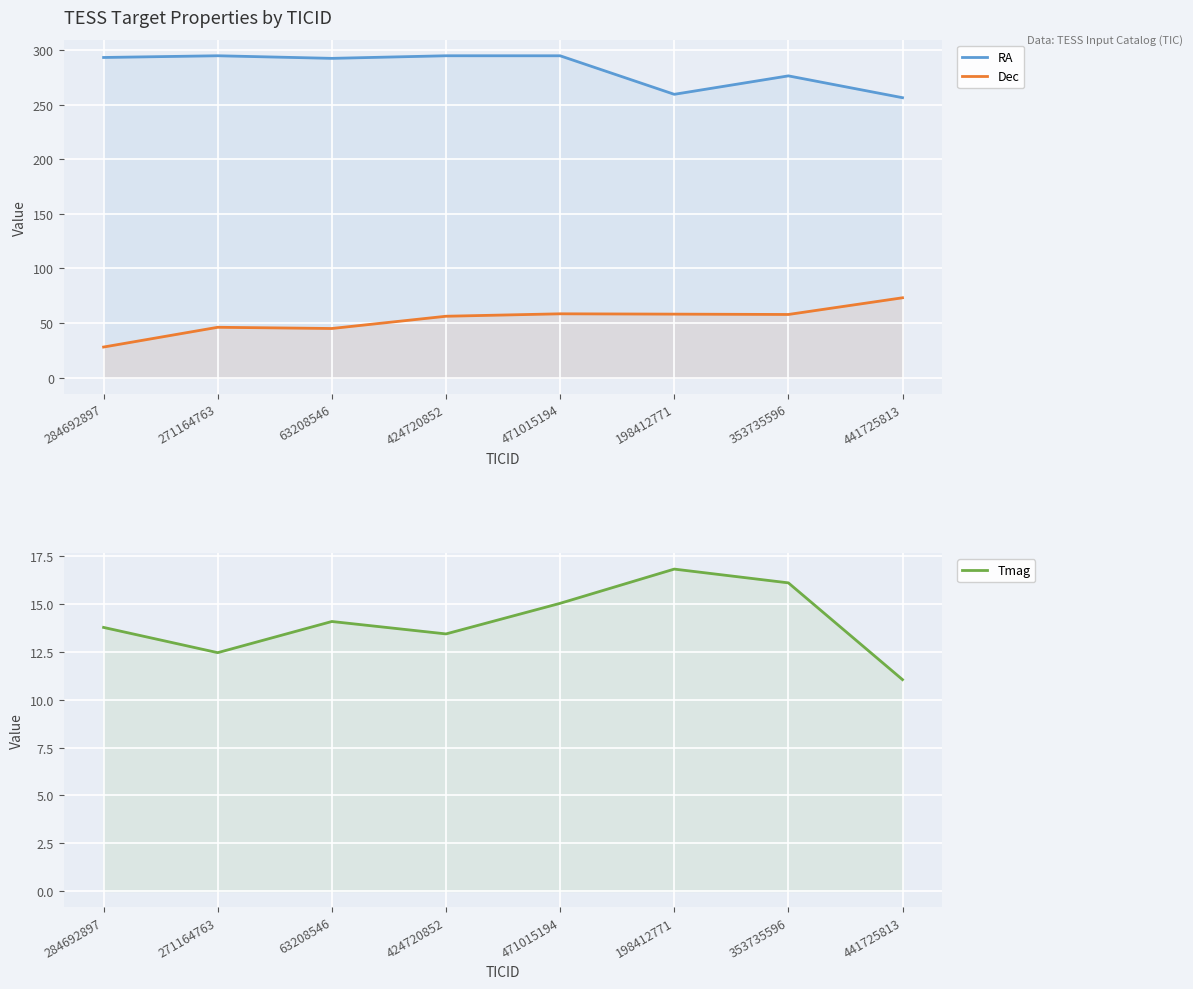

What is the value of the RA point at the 6th from the left?

259.3